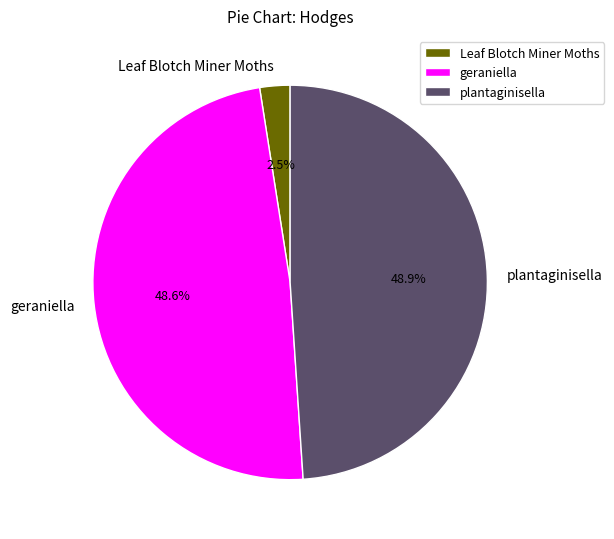

Is there a majority slice in this chart?

No